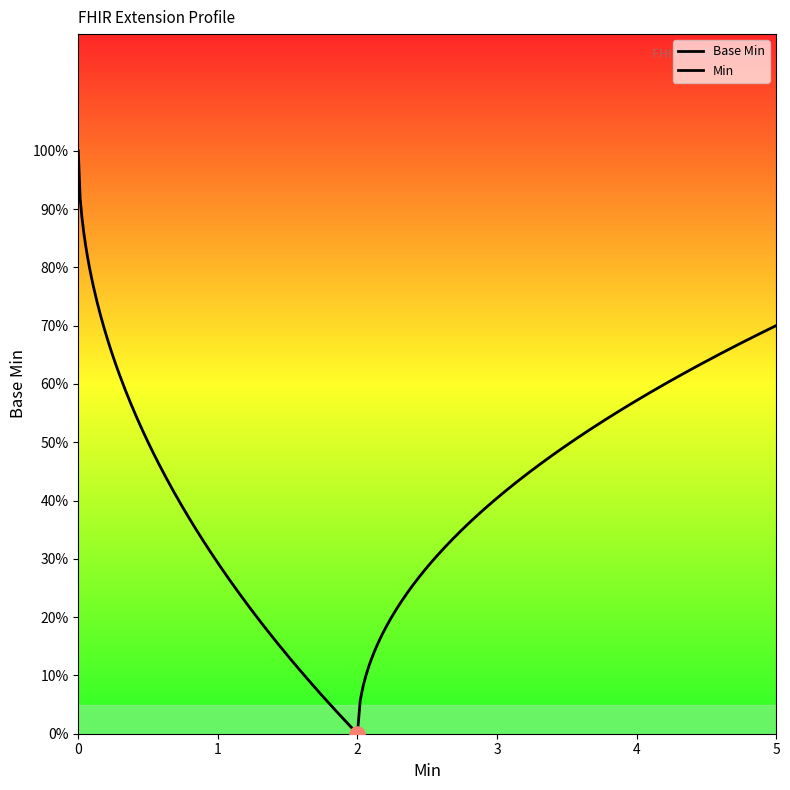

What are all the series names shown in the legend?

Base Min, Min